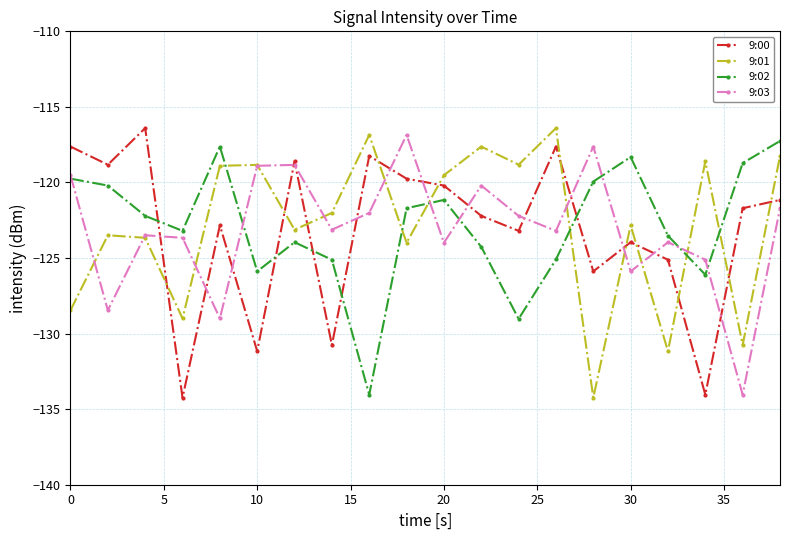

In 9:03, how many points are higher than both neighbors (excluding endpoints)?

6